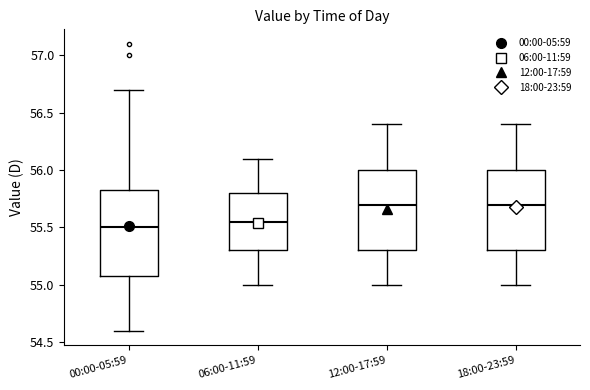

Reading left to right, transcribe this box plot: for each box, give where its median line is, the range the box spans, and where its two whiskers end, as read against the y-axis. The values are not printed on the chart, so give them approximately, as read against the axis.

00:00-05:59: median 55.50, box 55.10 to 55.85, whiskers 54.60 to 56.70
06:00-11:59: median 55.55, box 55.30 to 55.80, whiskers 55.00 to 56.10
12:00-17:59: median 55.70, box 55.30 to 56.00, whiskers 55.00 to 56.40
18:00-23:59: median 55.70, box 55.30 to 56.00, whiskers 55.00 to 56.40